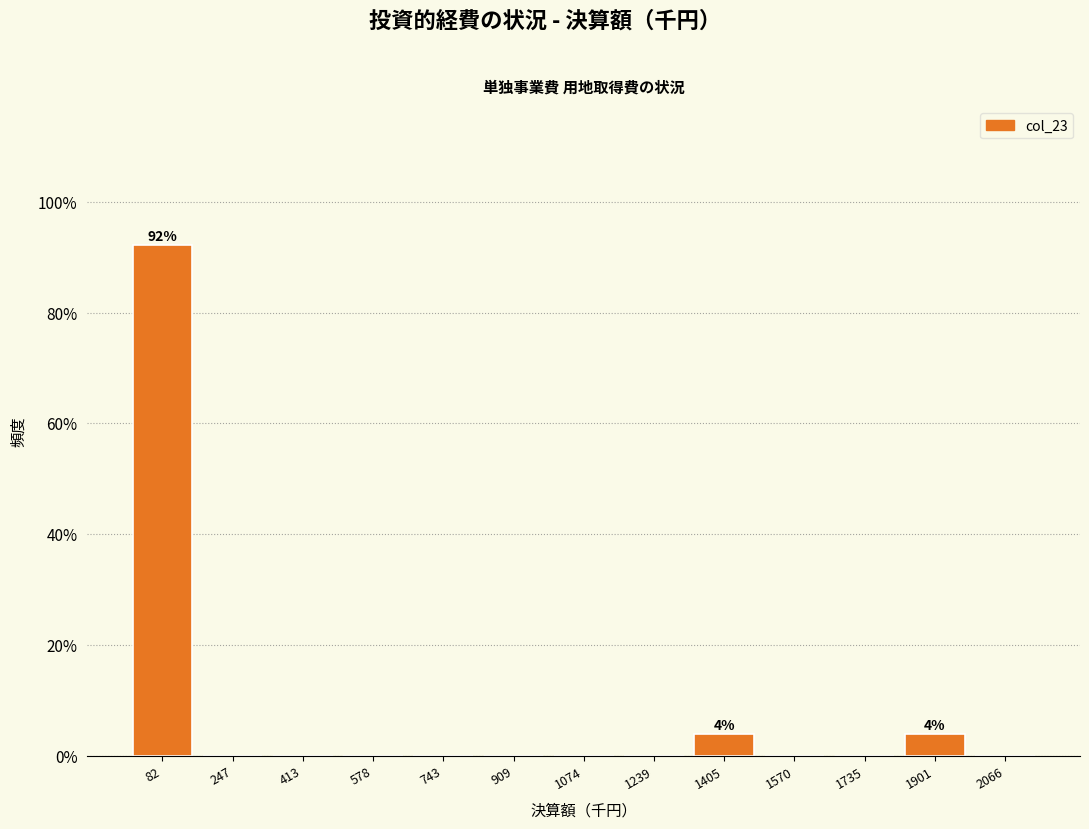

Which range on the x-axis has the tallest bar?

0 to 160